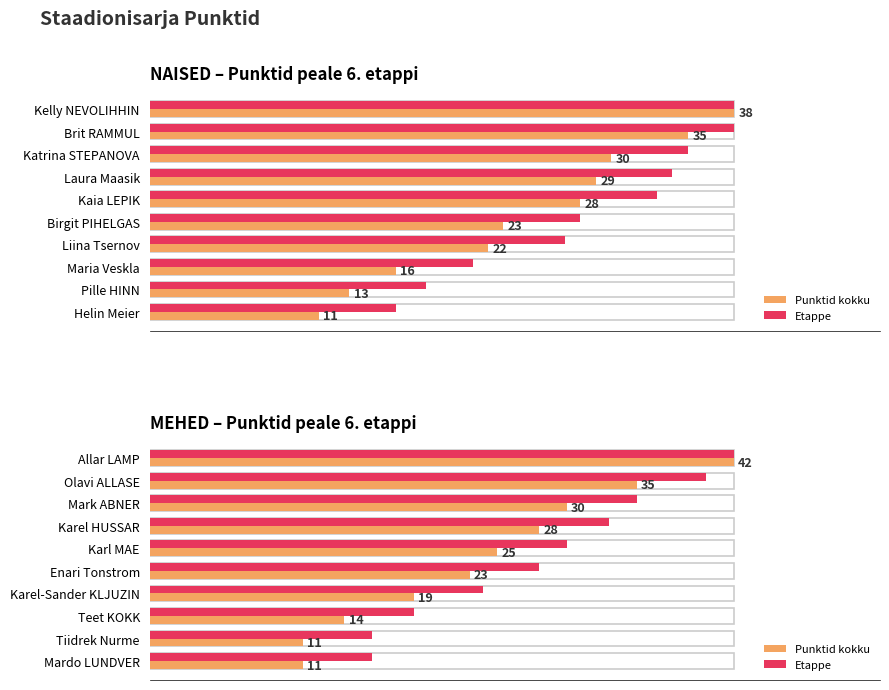

List the series in order of their overall mean, highest first.

Etappe, Punktid kokku